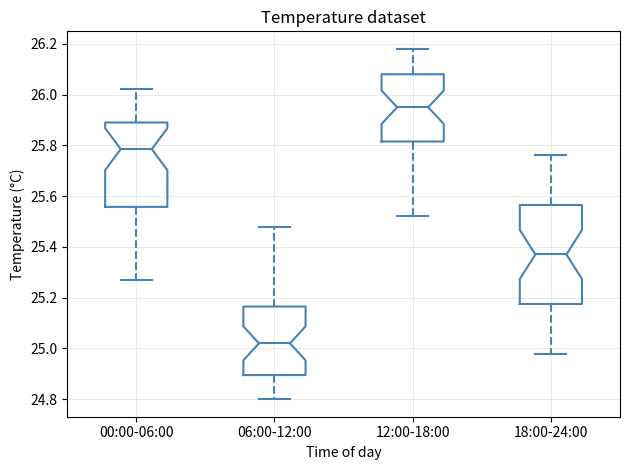

Comparing the boxes themselves (not the whiskers), which one is the tallest?

18:00-24:00